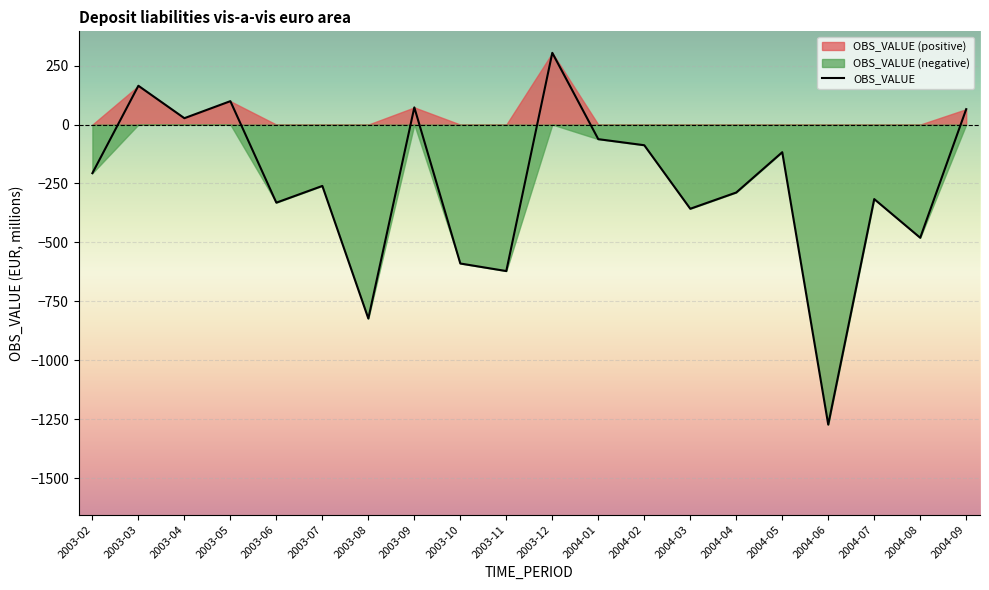

How many data points does each series have?

20